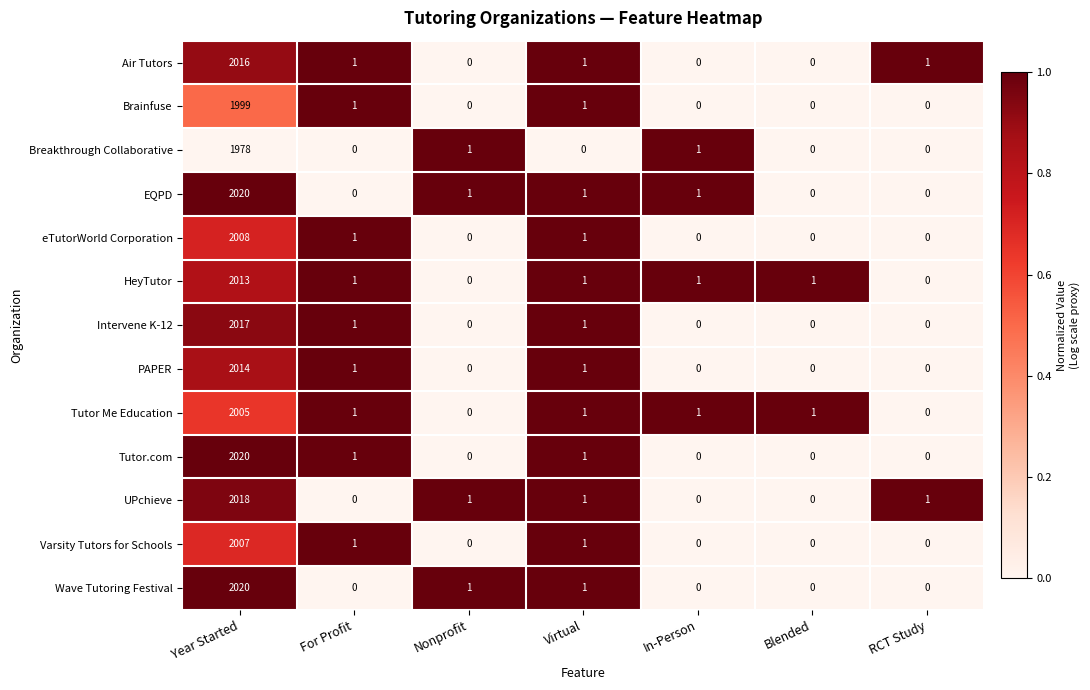

What is the average value of the Brainfuse series?

286